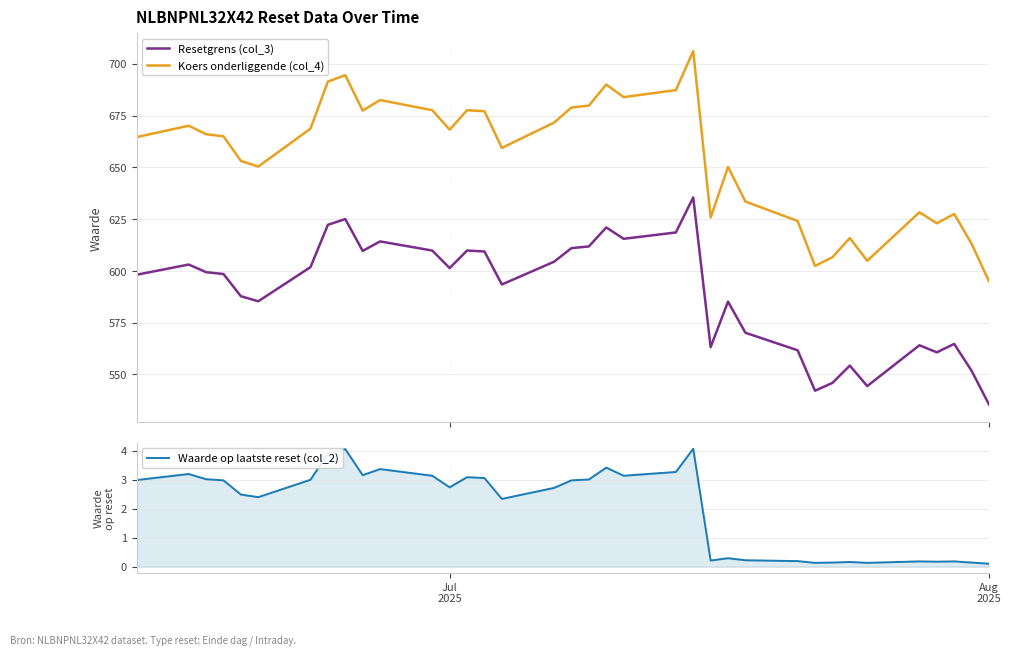

How many values in the Waarde op laatste reset (col_2) series are below 2?

13